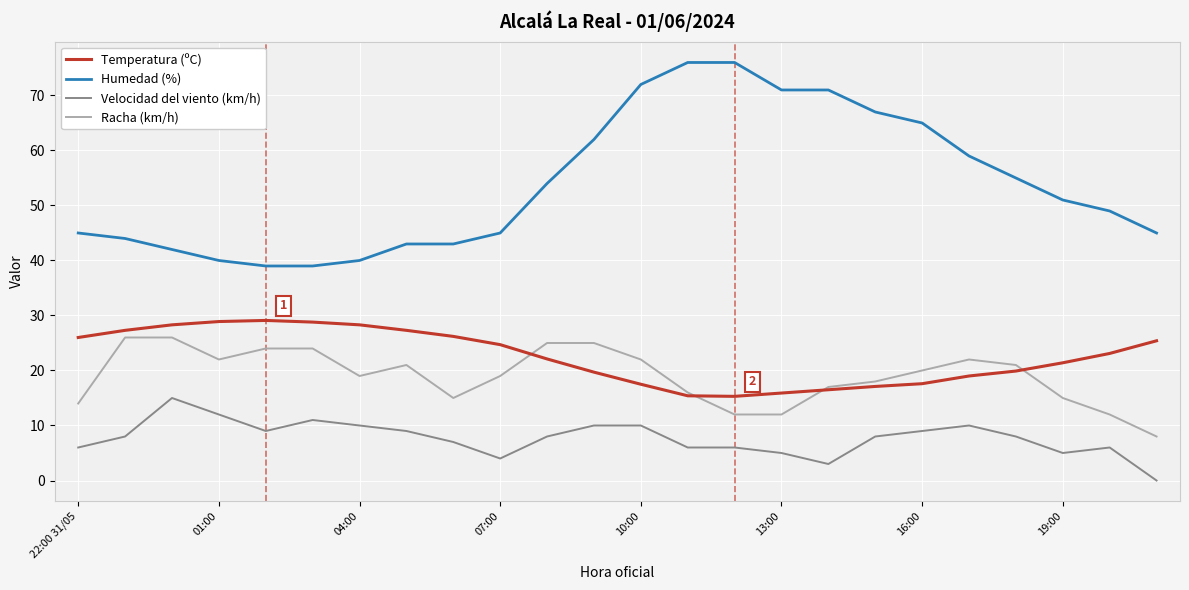

True or false: Velocidad del viento (km/h) and Humedad (%) intersect in this chart.

False